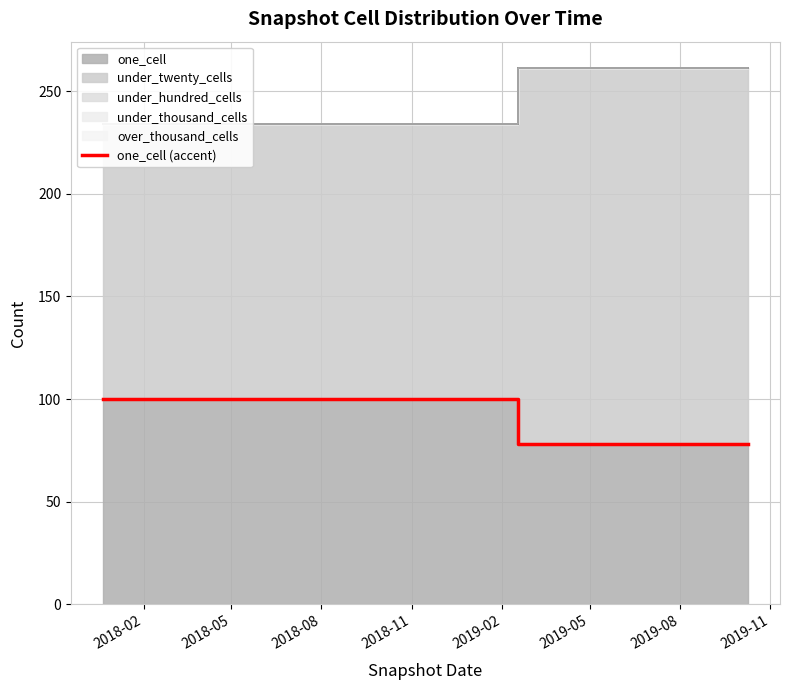

True or false: there are more than 2 points higher than both neighbors.

False